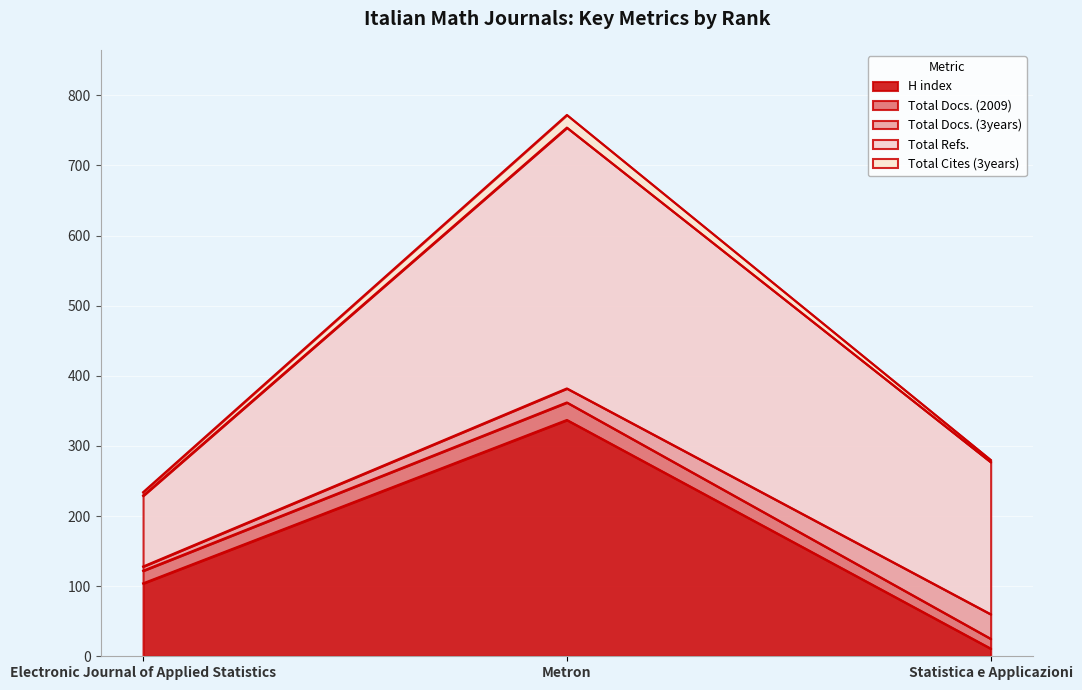

The value of H index at Metron is 337. True or false?

True